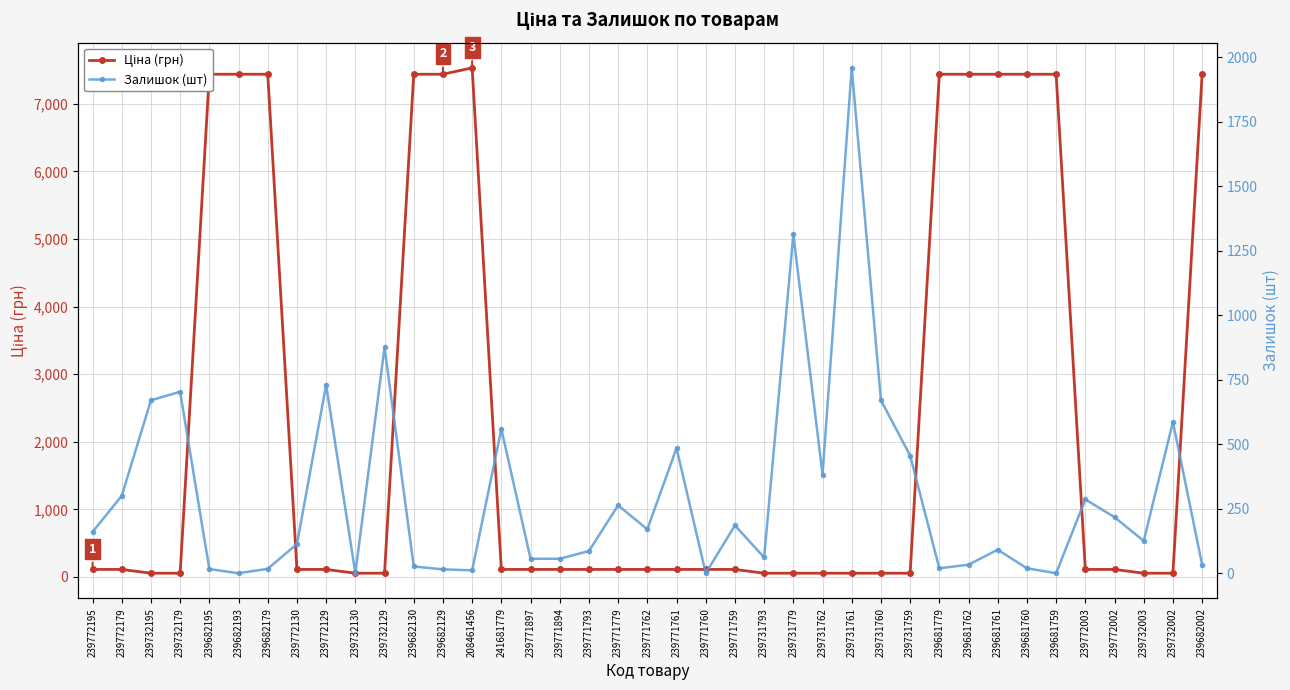

Rank the series by their average value, from lowest to highest.

Залишок (шт), Ціна (грн)